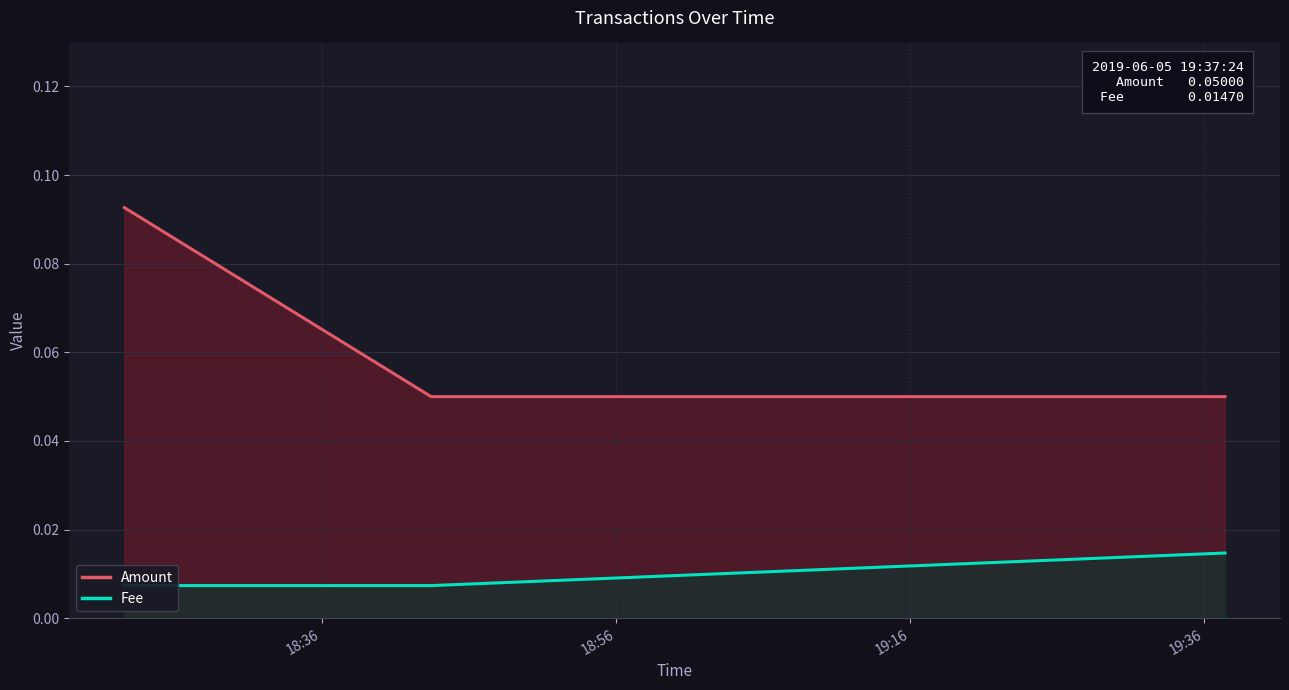

The value of Fee at 19:16 is 0.0. True or false?

False